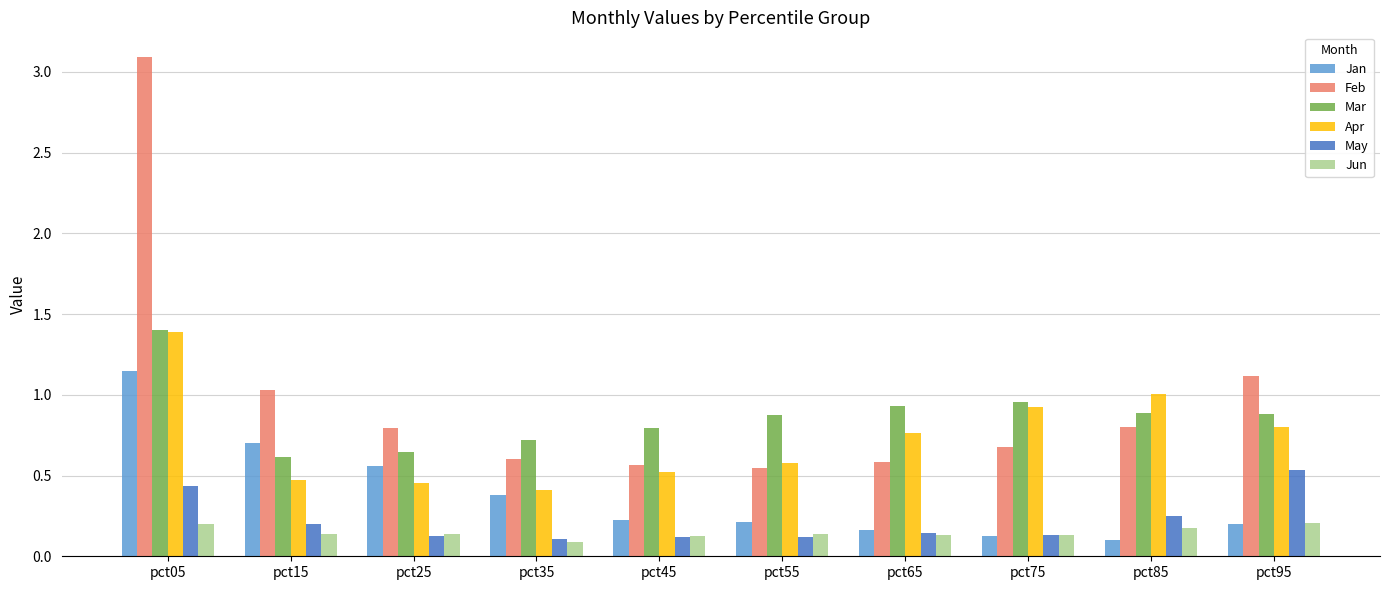

How many groups of bars are there?

10